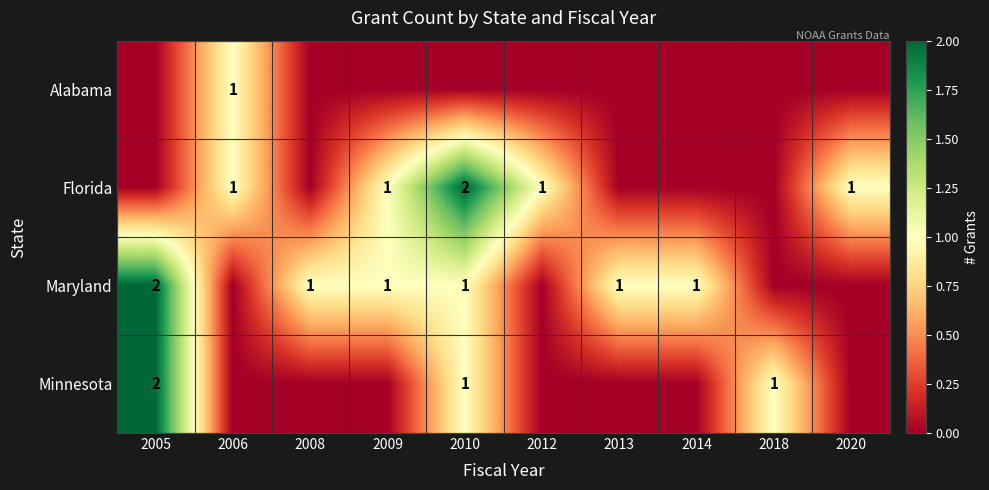

The value of Minnesota at 2010 is 1. True or false?

True